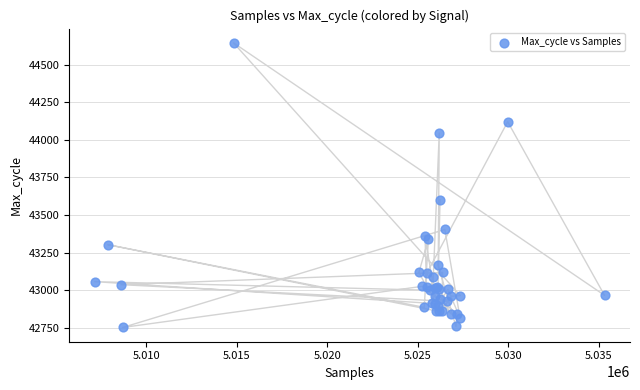

What Y value in the scatter plot is closest to 43699?

43601